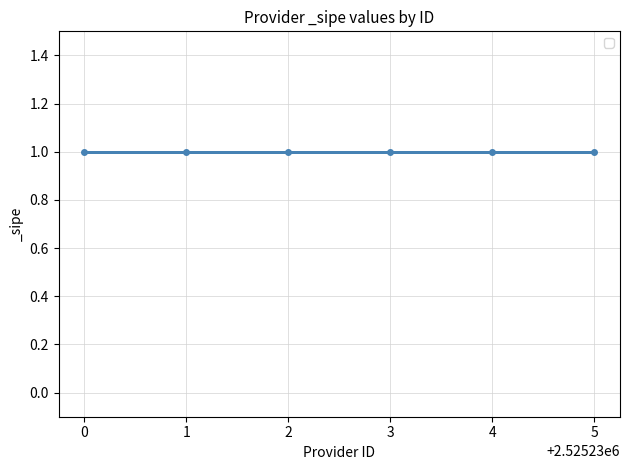

What is the highest value of the Provider ID series?

2525235